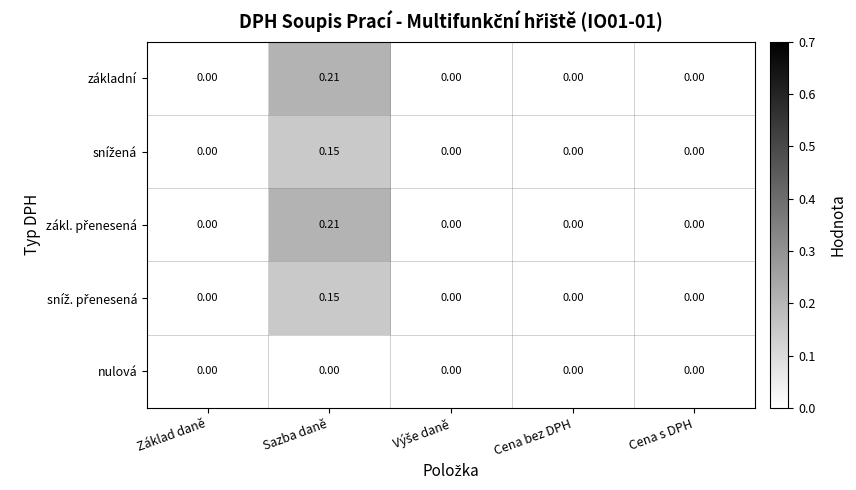

At which category is the sum across all series the highest?

Sazba daně